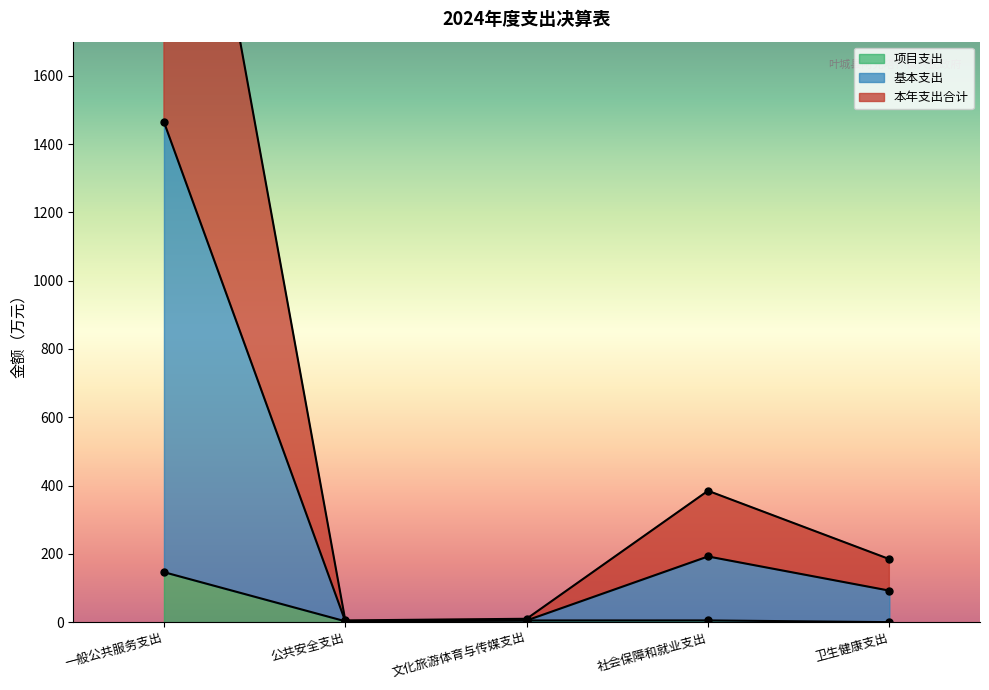

The 项目支出 series shows 146.3 at 一般公共服务支出. True or false?

True